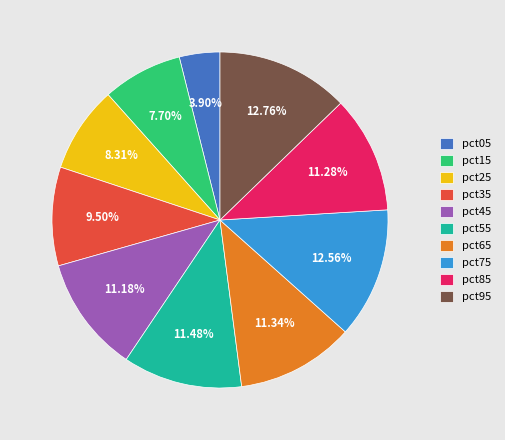

What portion of the pie excludes pct65?

88.7%